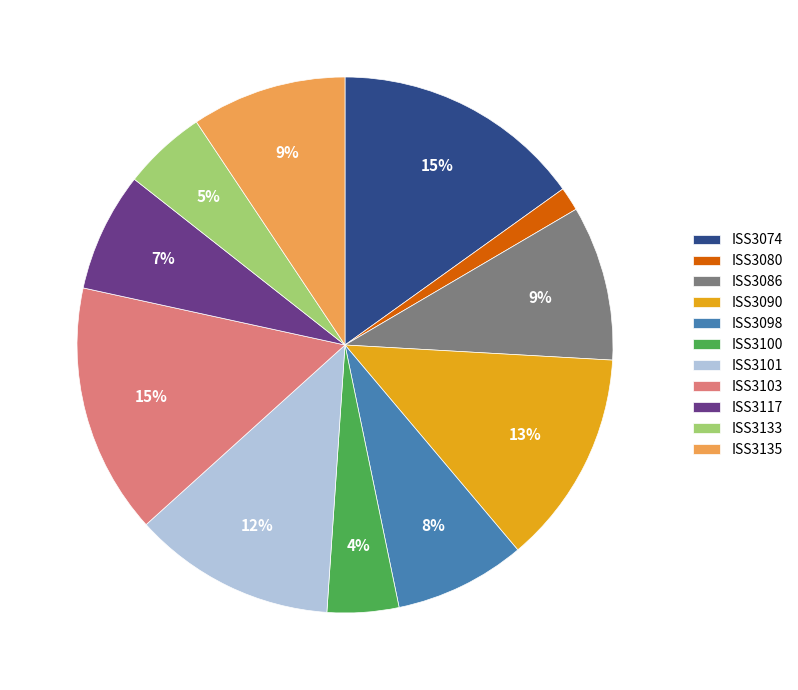

Which has a higher value, ISS3101 or ISS3098?

ISS3101